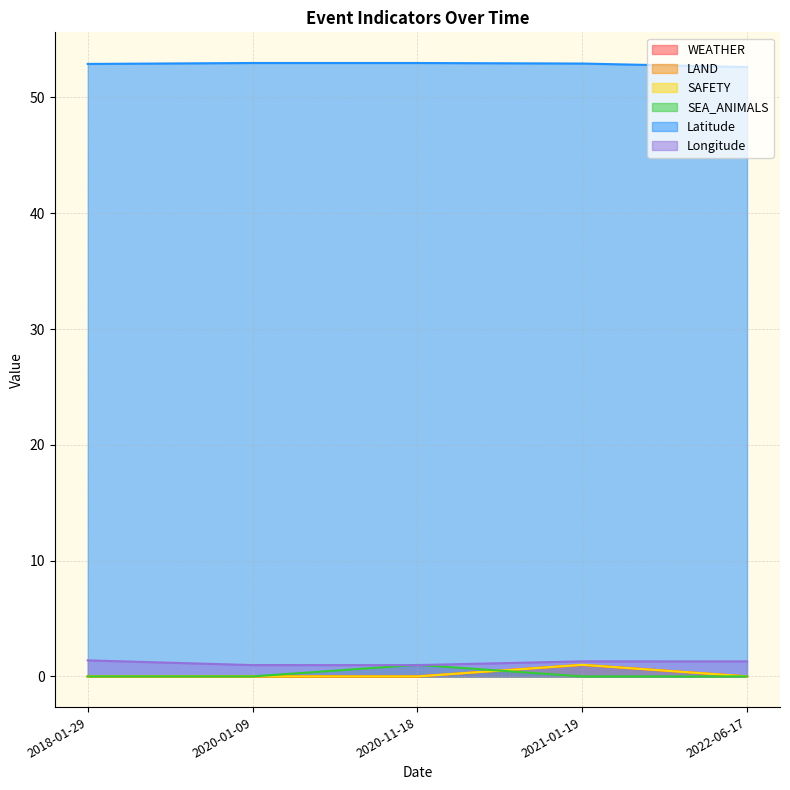

What is the spread (max minus min) of values at 2020-11-18?

53.0